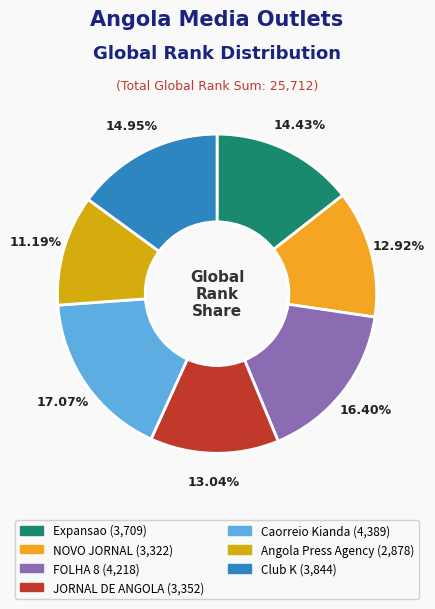

What is the total percentage of Angola Press Agency and Expansao?

25.6%